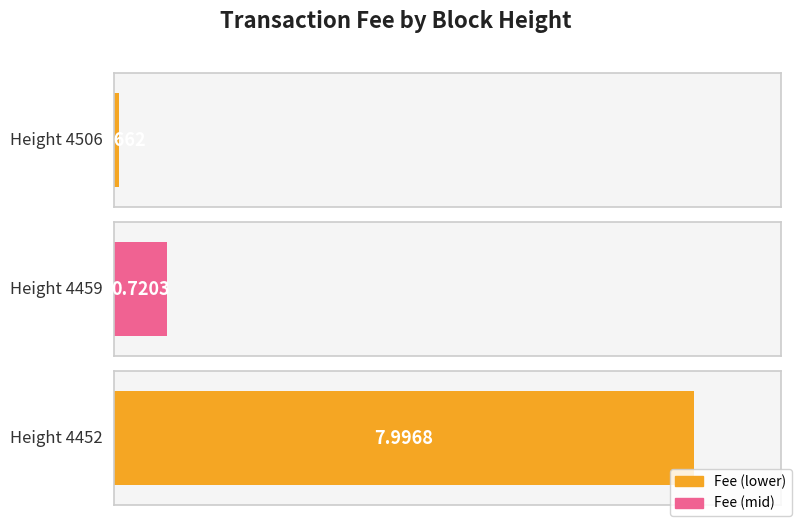

What is the change in value from 4506 to 4452?

+7.9